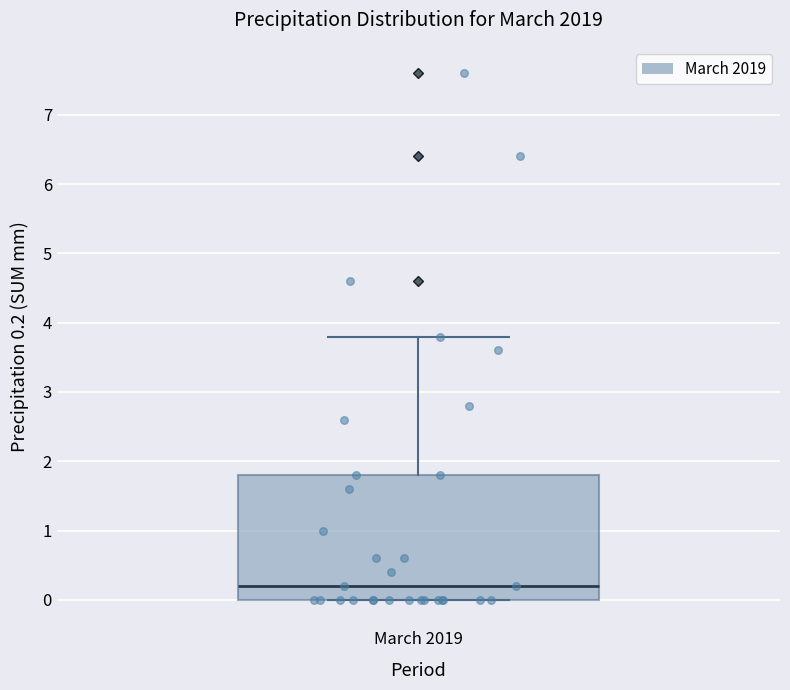

Transcribe this box plot: give where the median line is, the range the box spans, and where the two whiskers end, as read against the y-axis. The values are not printed on the chart, so give them approximately, as read against the axis.

median 0.2, box 0.0 to 1.8, whiskers 0.0 to 3.8